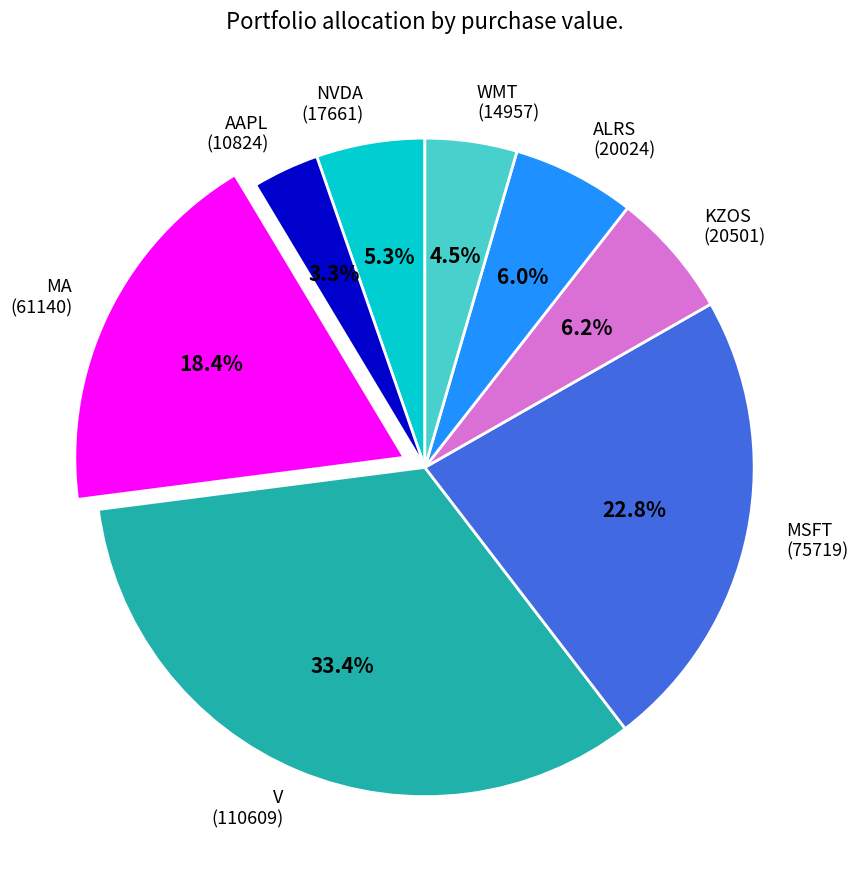

Combined, do ALRS (20024) and MSFT (75719) account for over 50%?

No